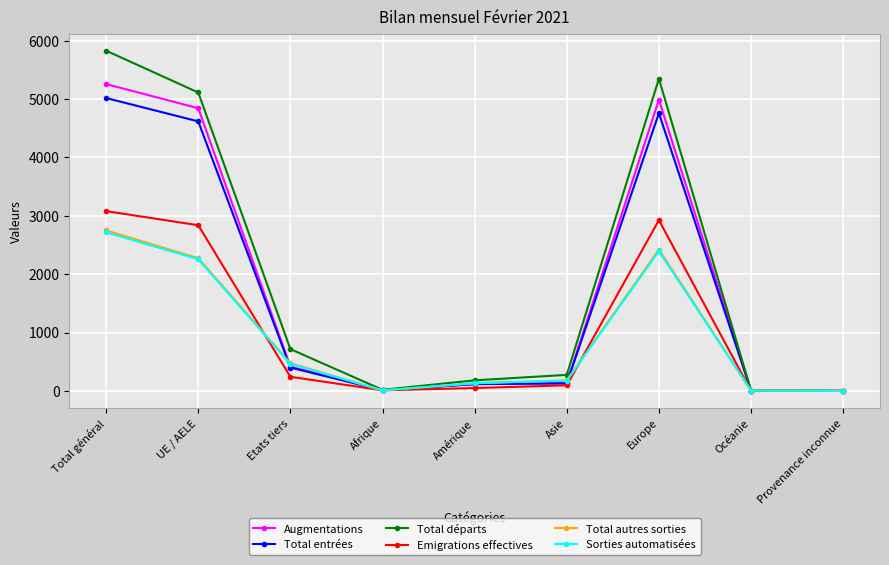

The value of Total entrées at UE / AELE is 1058. True or false?

False